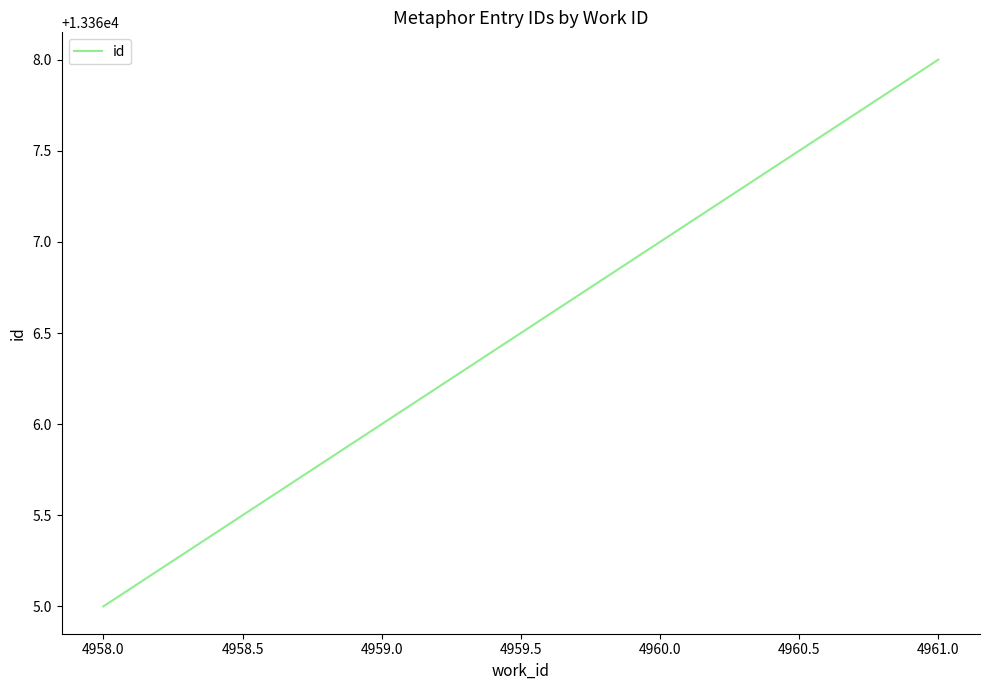

What is the sum of all values?

40100